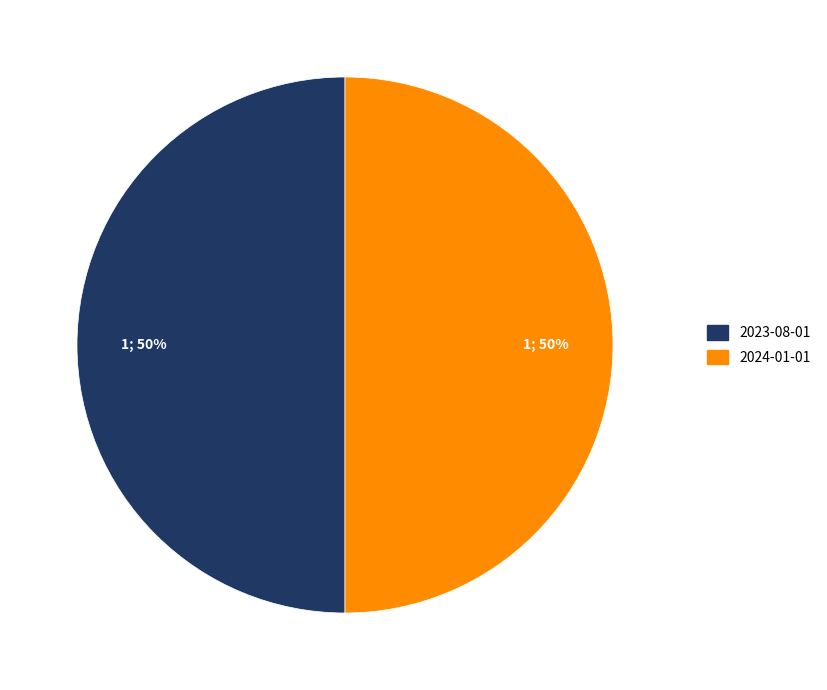

To the nearest percent, what is the average slice percentage?

50%